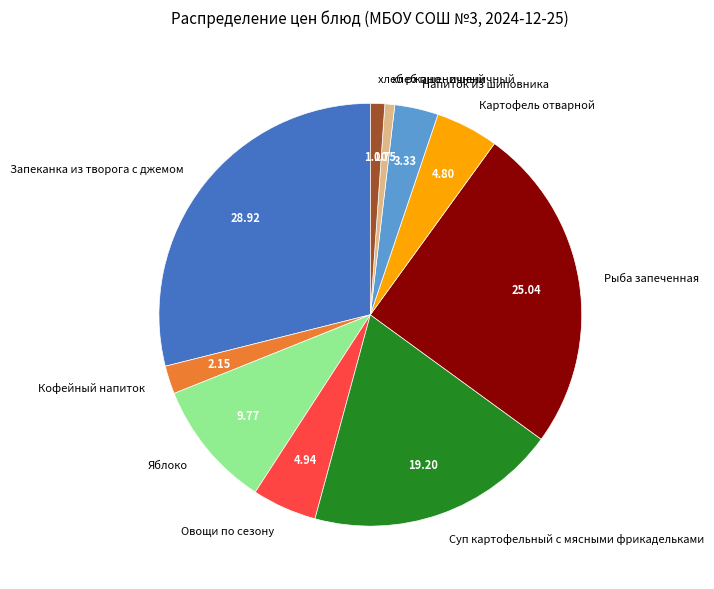

The Суп картофельный с мясными фрикадельками slice represents 33% of the pie. True or false?

False